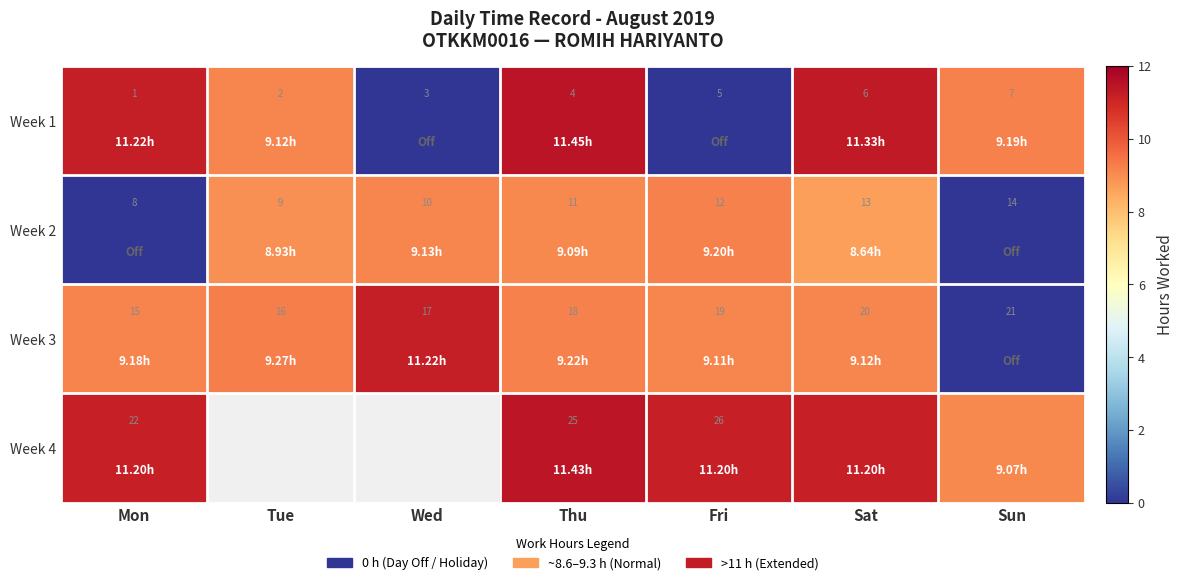

List the labels in order of Week 3 value, largest first.

Sun, Sat, Fri, Thu, Wed, Tue, Mon